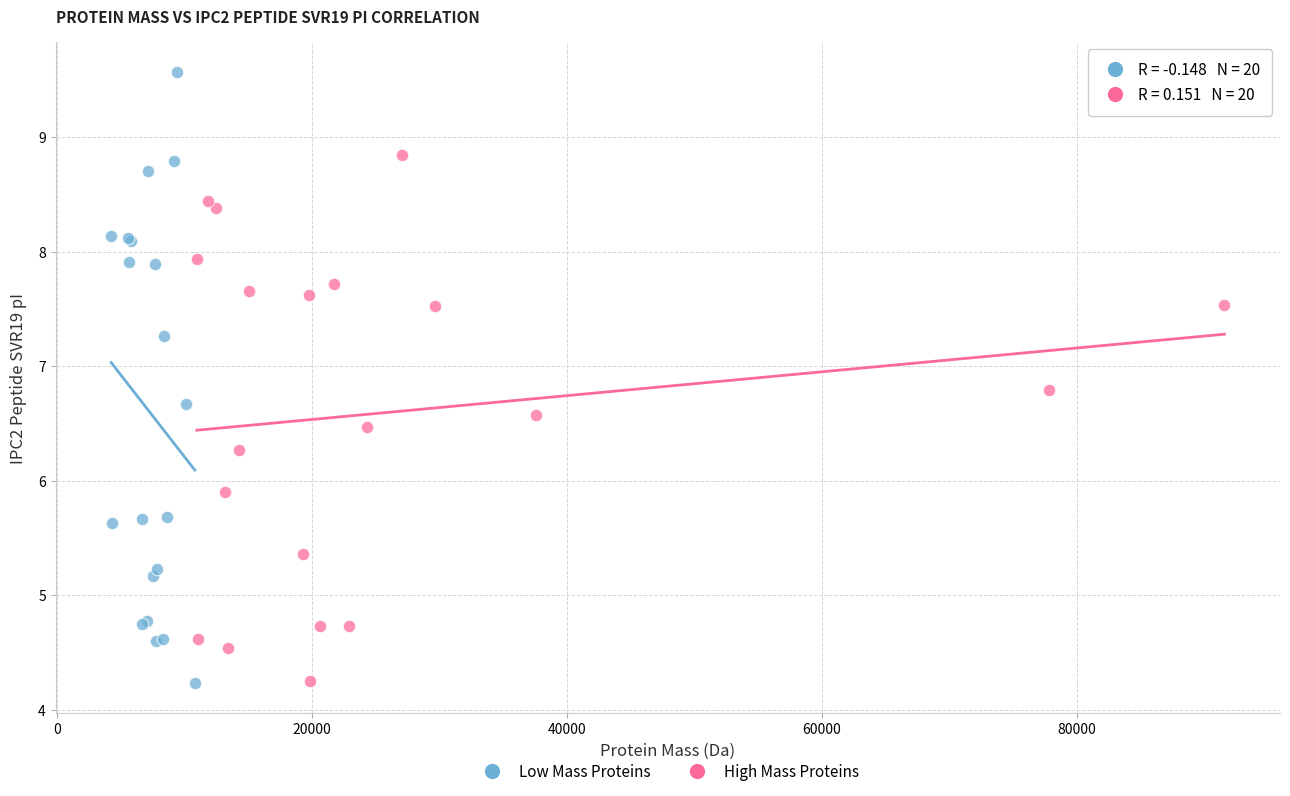

Which series has the widest spread of Y values?

Low Mass Proteins